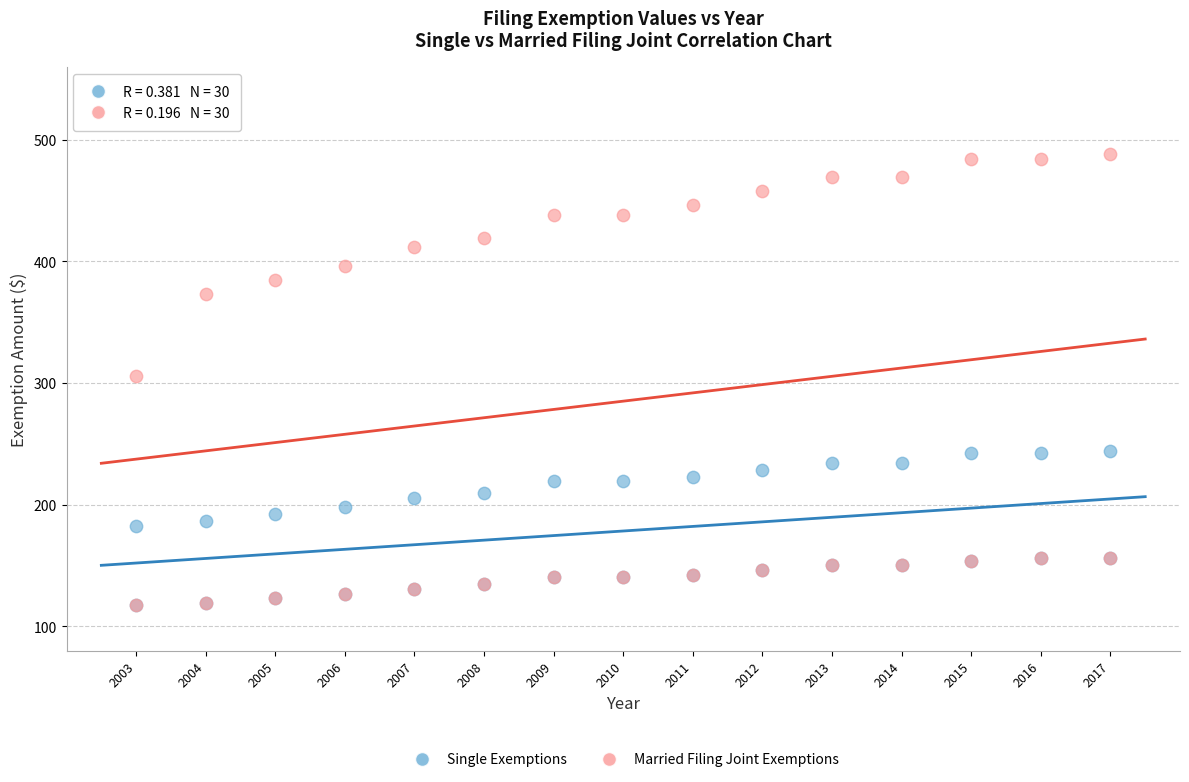

What are all the series names shown in the legend?

Single Exemptions, Married Filing Joint Exemptions